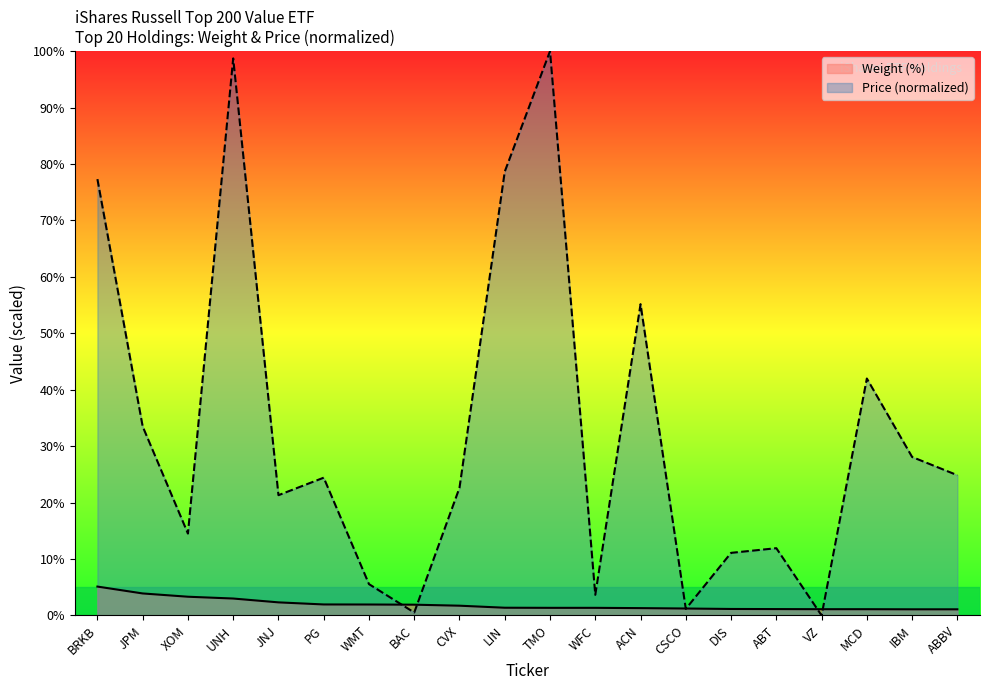

At which category does the chart reach its peak across all series?

TMO